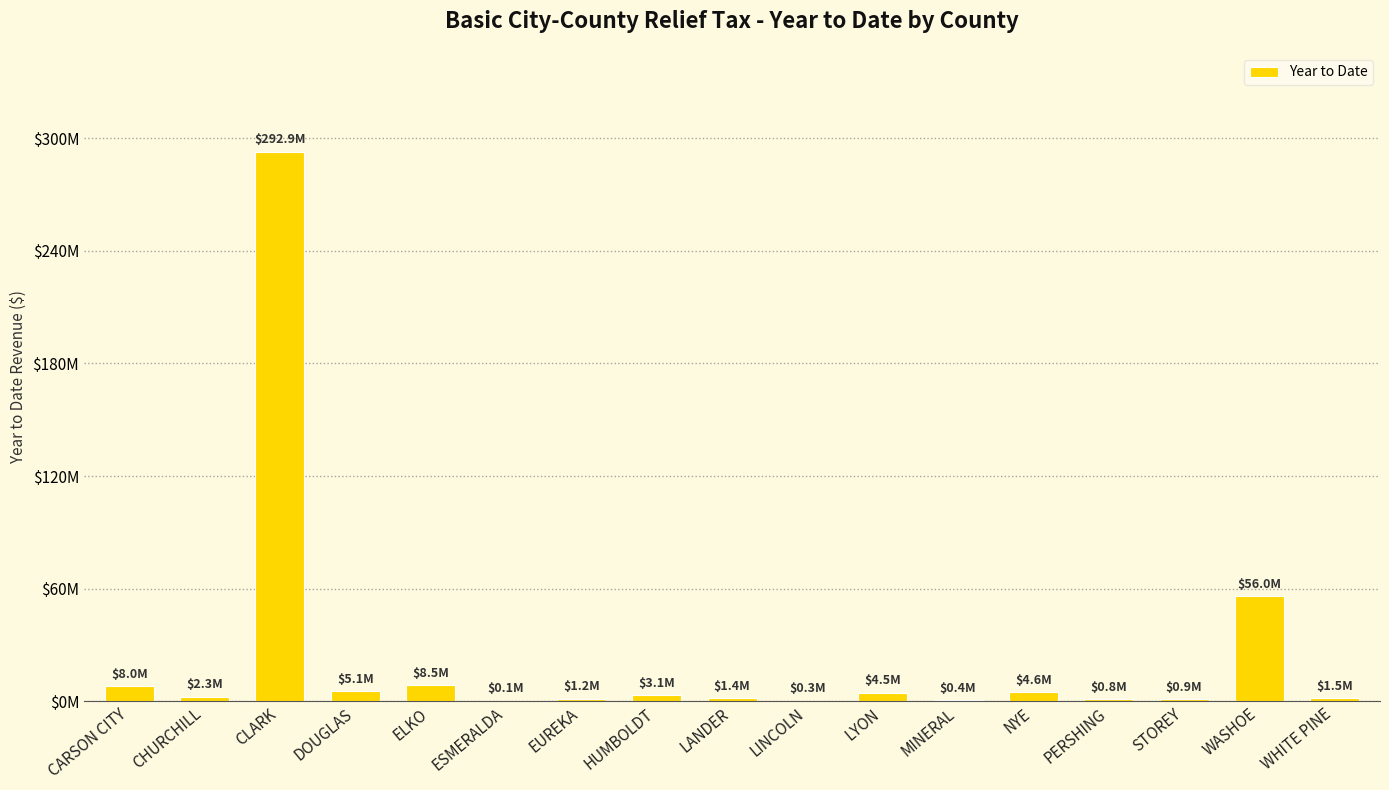

Reading left to right, transcribe all the data shown in this chart.

7969379.2	2267257.1	292851780.1	5118205.5	8457171.8	109018.9	1235805.8	3114074.9	1373345.0	266839.0	4454077.5	369423.4	4647028.0	839441.2	946616.6	55953830.6	1491662.9